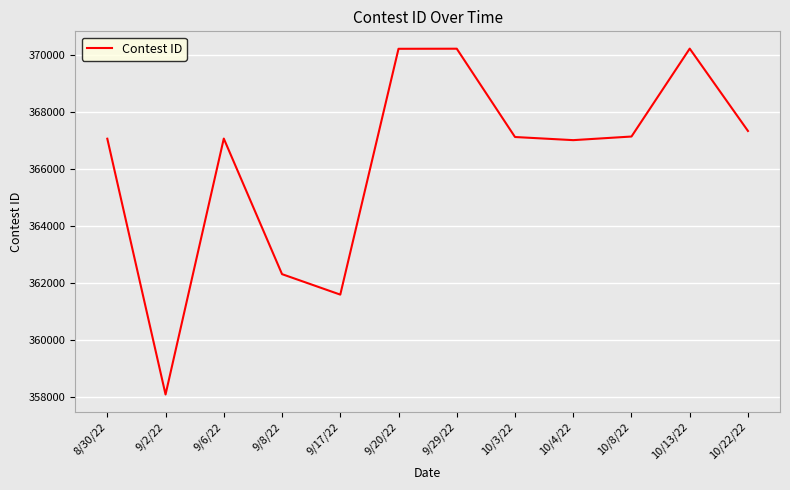

What value does the data have at 10/8/22?

367146